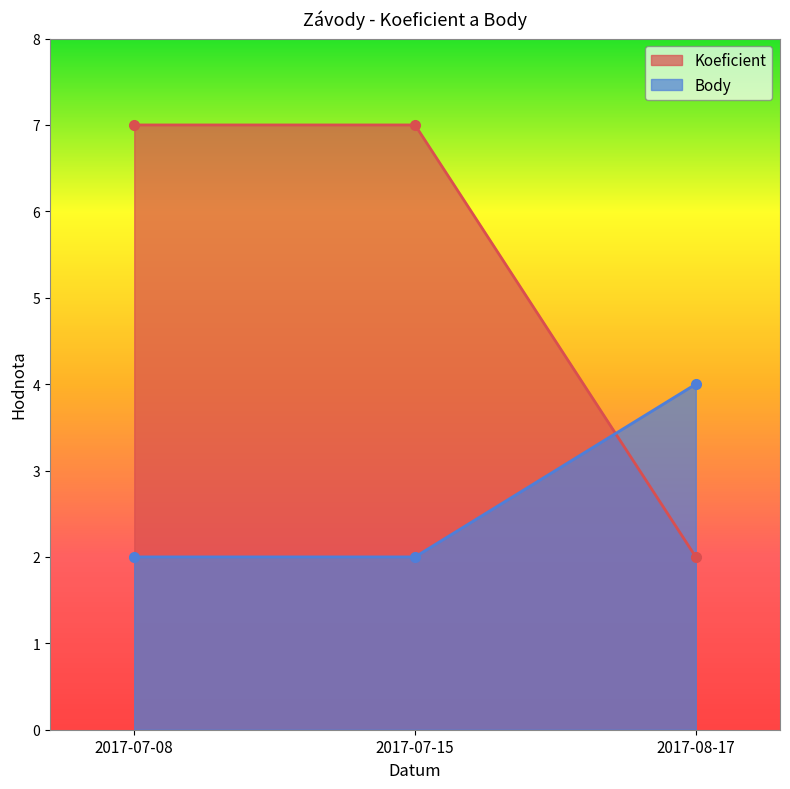

List the series in order of their peak value, highest first.

Koeficient, Body